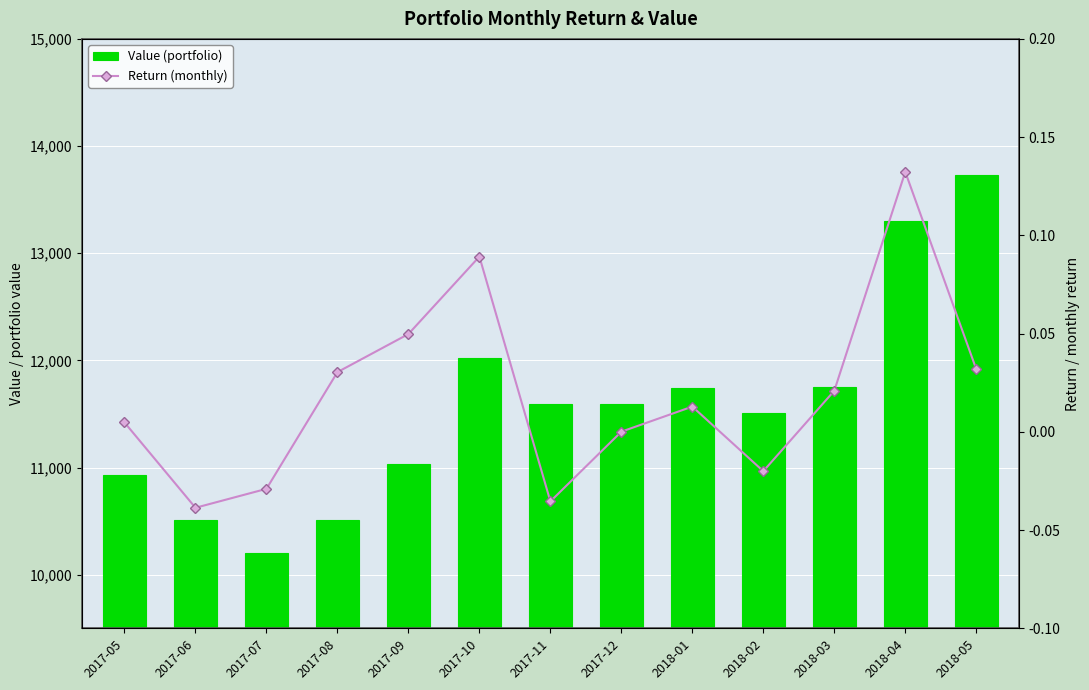

Which series has the largest range (max minus min)?

Value (portfolio)